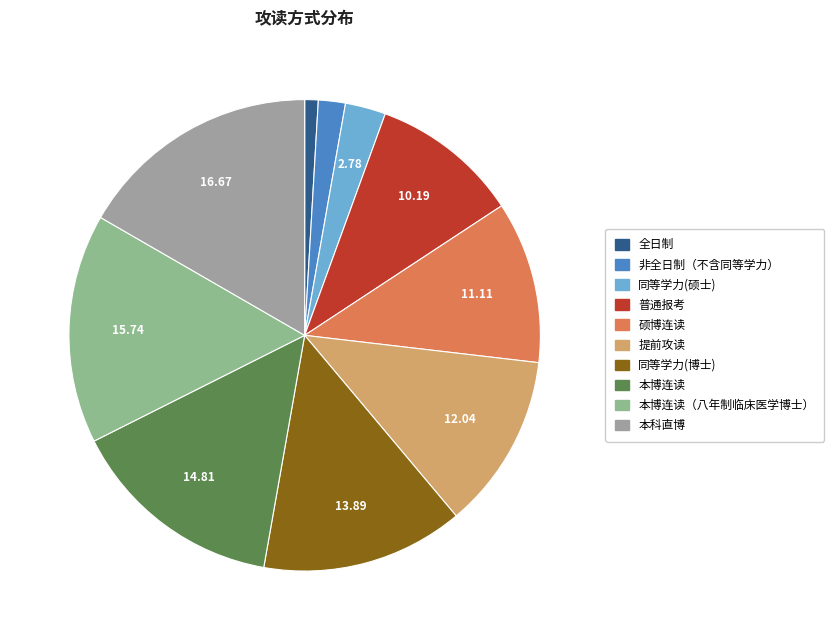

How many segments does this pie chart have?

10